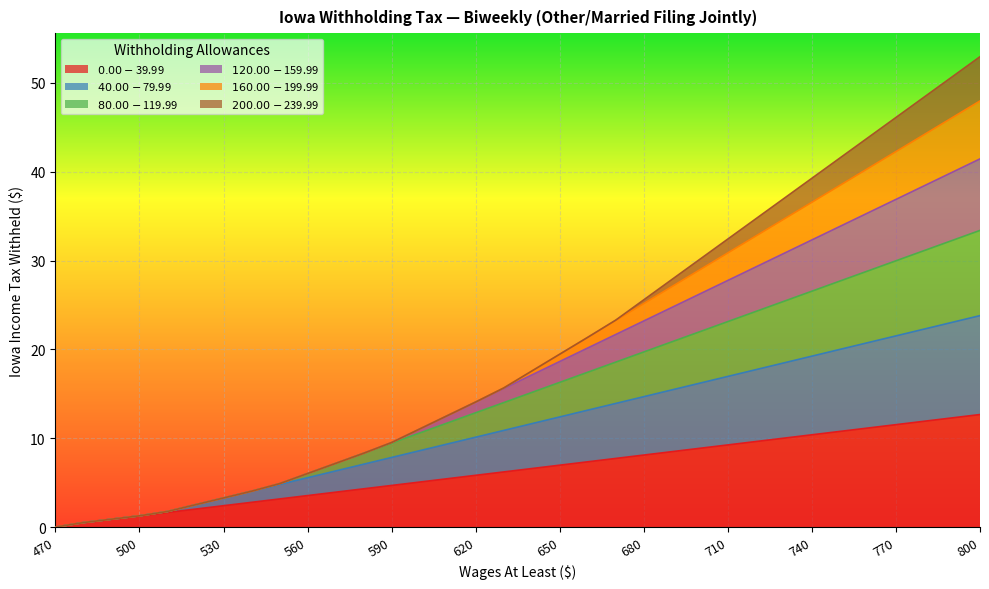

True or false: $80.00-$119.99 and $120.00-$159.99 cross at least once.

False